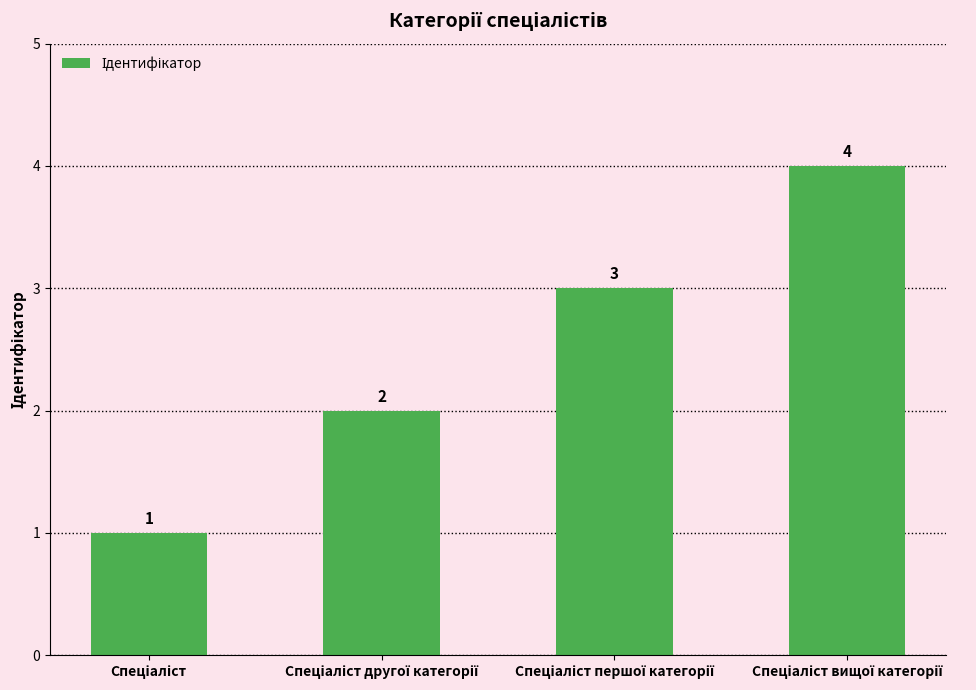

What is the minimum value shown in the chart?

1